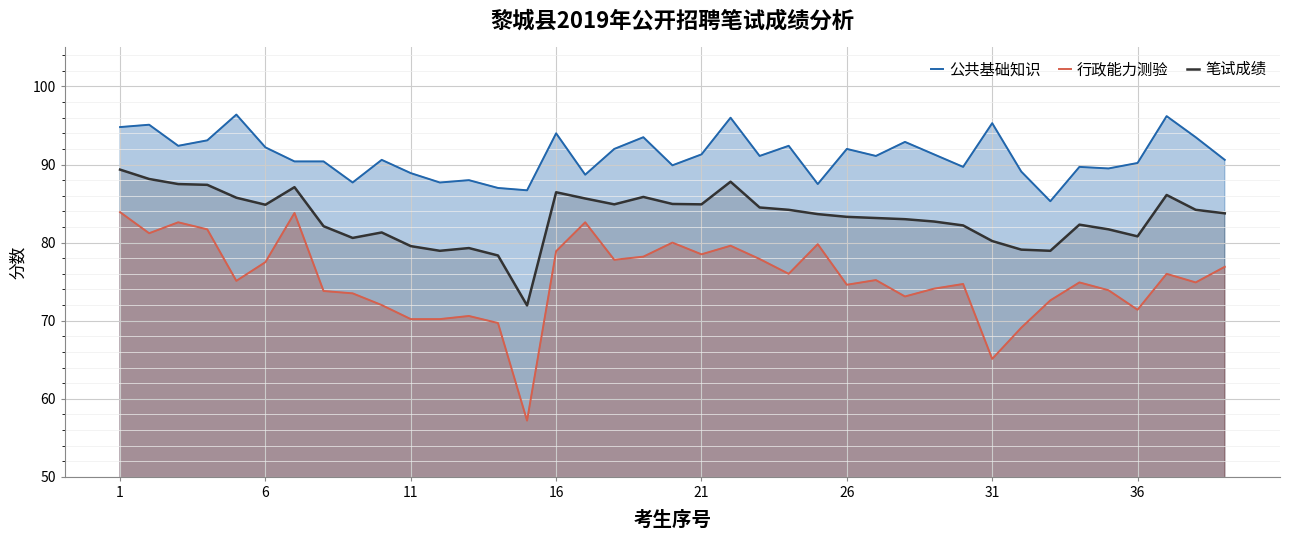

True or false: 笔试成绩 and 公共基础知识 cross at least once.

False